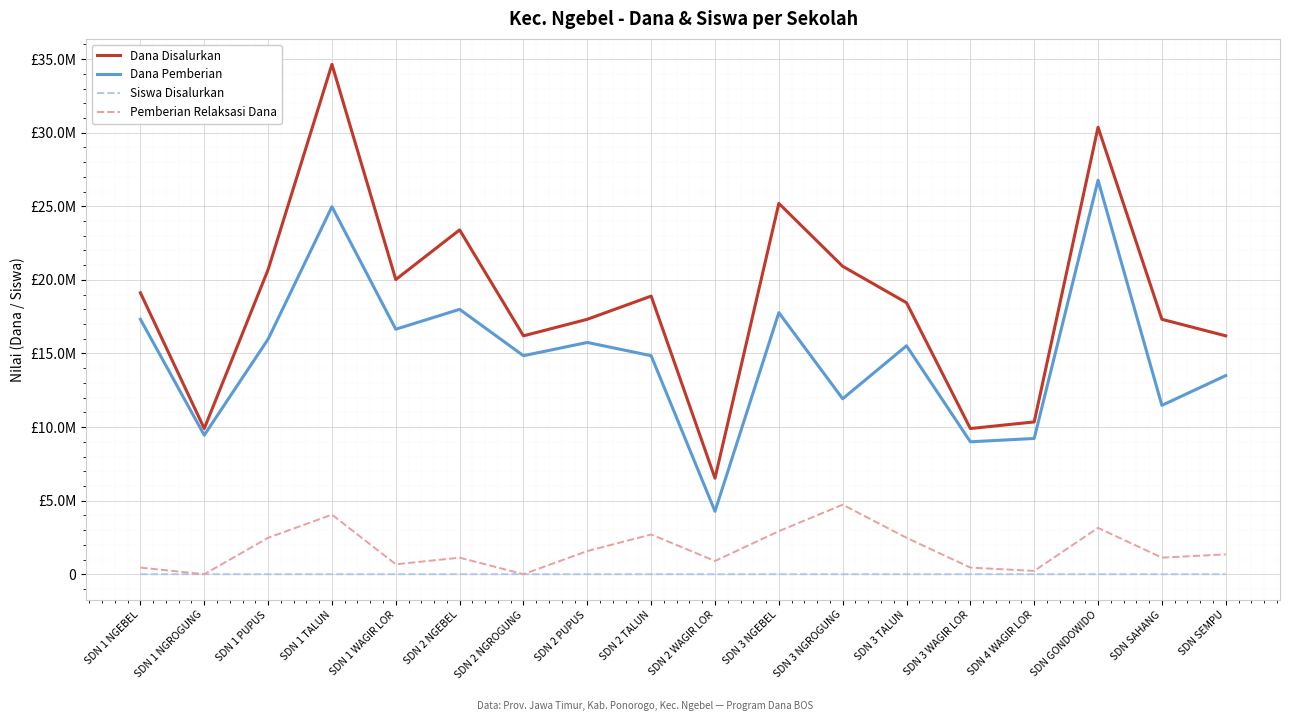

What value does the Dana Disalurkan series have at SDN 2 PUPUS, to the nearest 10?

17325000